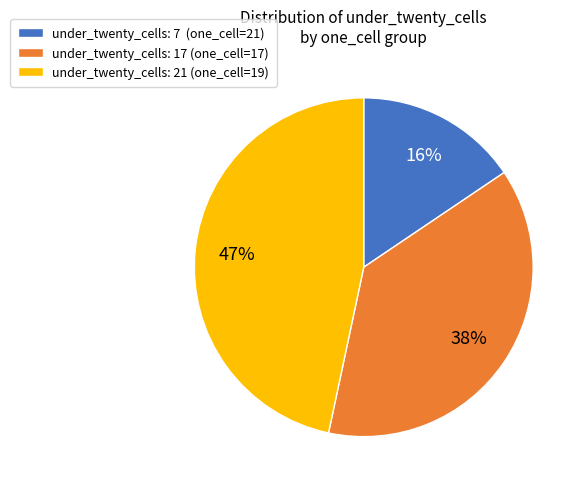

Is there any slice that represents more than half of the pie?

No